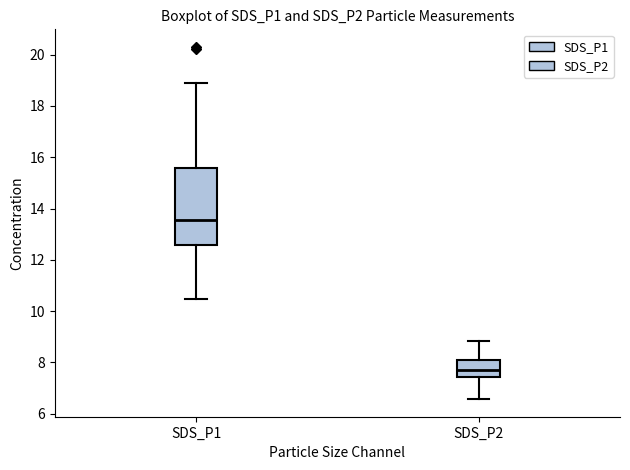

Reading left to right, read every box against the y-axis: the position of its median line, the range the box covers, and the ends of its whiskers. The values are not printed on the chart, so give them approximately, as read against the axis.

SDS_P1: median 13.6, box 12.6 to 15.6, whiskers 10.4 to 19.0
SDS_P2: median 7.8, box 7.4 to 8.2, whiskers 6.6 to 8.8